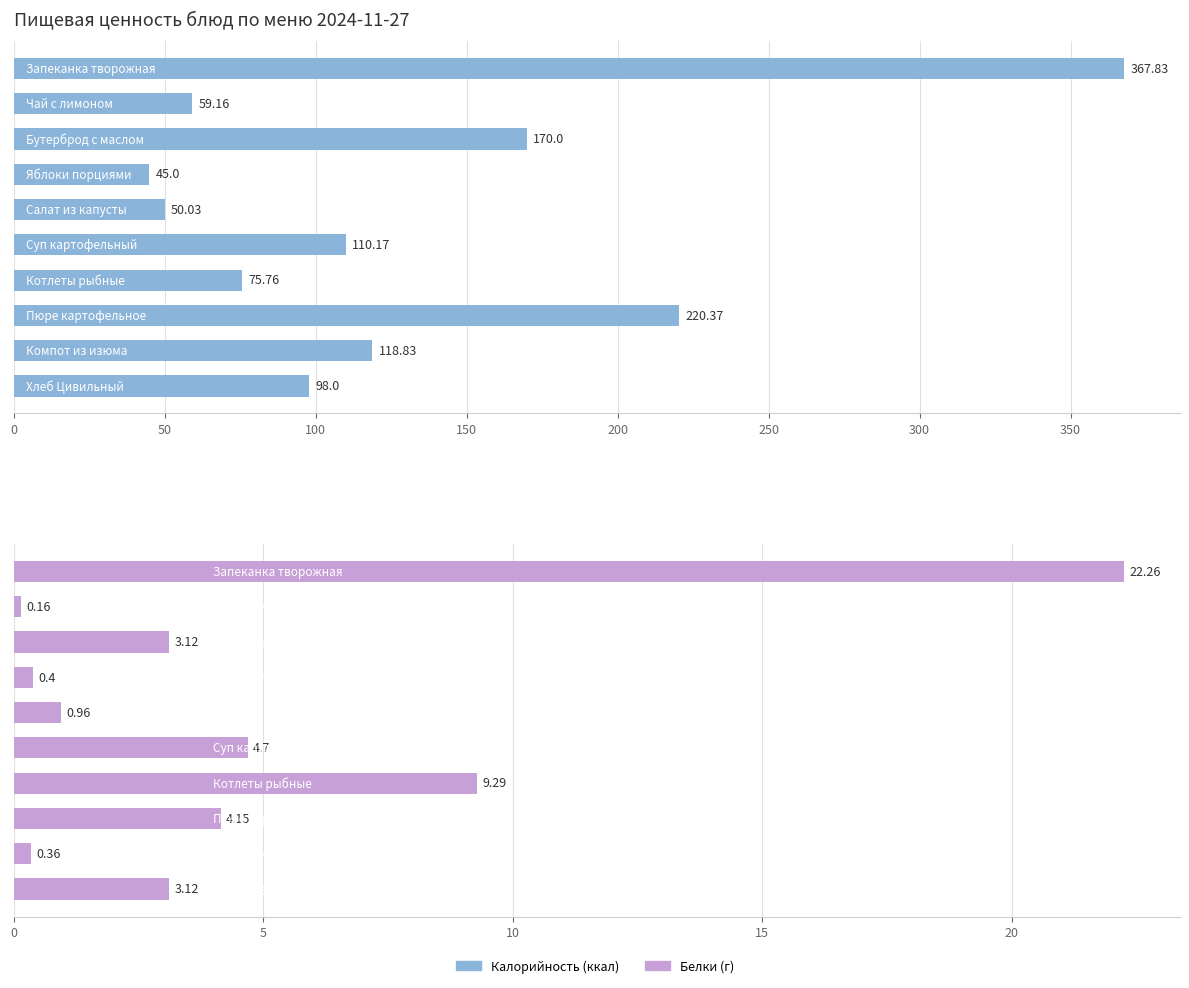

How many groups of bars are there?

10